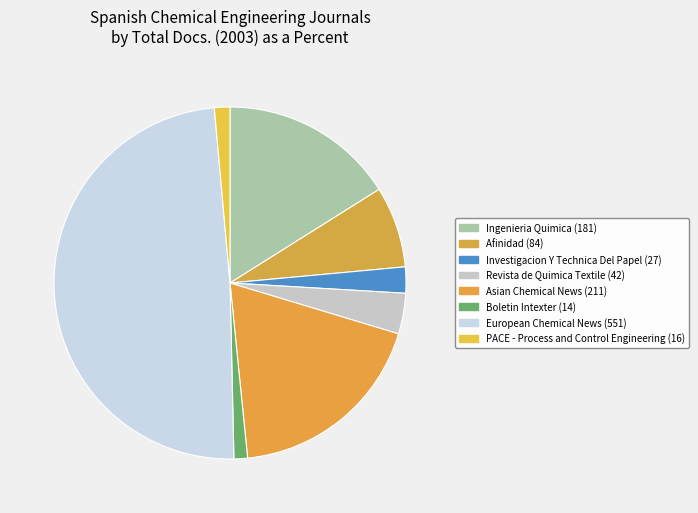

How many segments does this pie chart have?

8